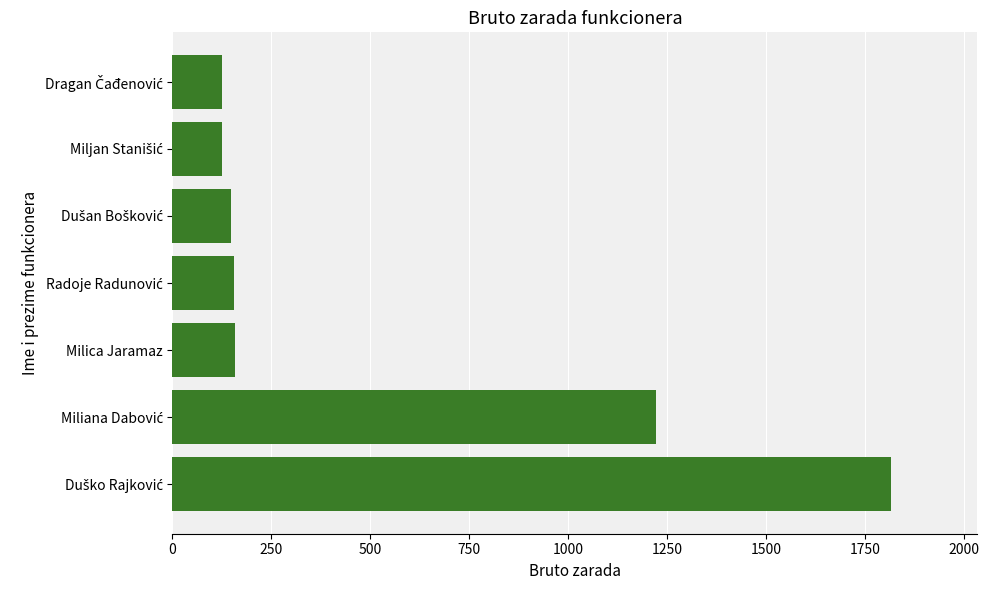

What is the approximate value at Milica Jaramaz?

157.2